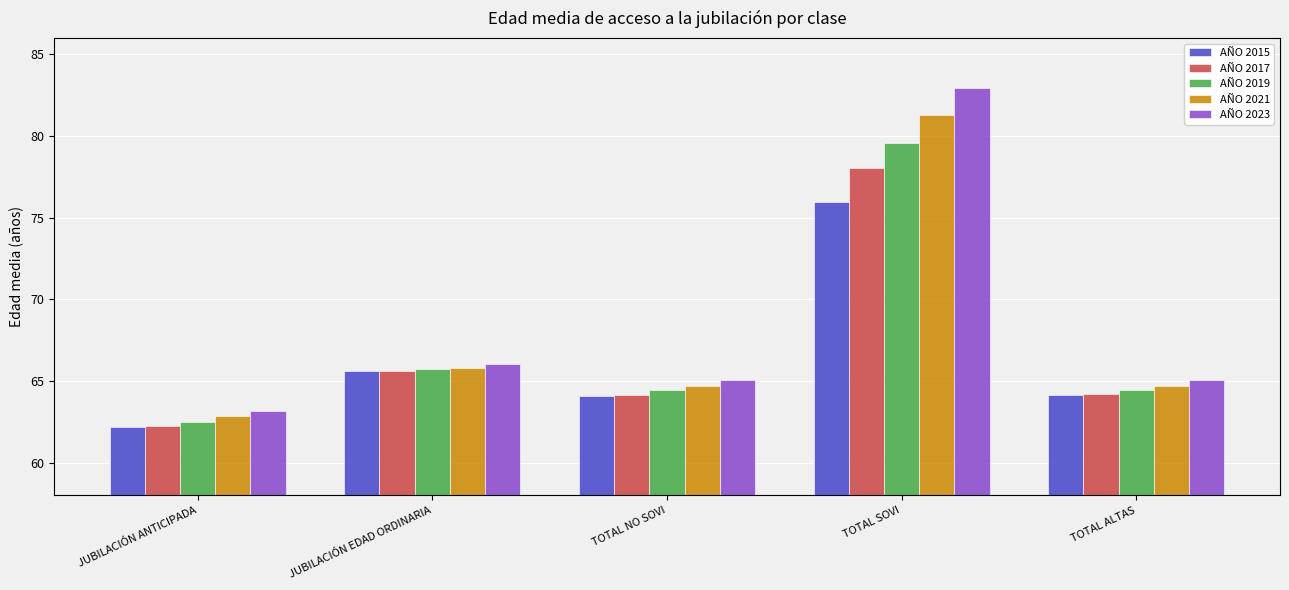

What is the difference between the maximum and minimum values in the AÑO 2021 series?

18.4